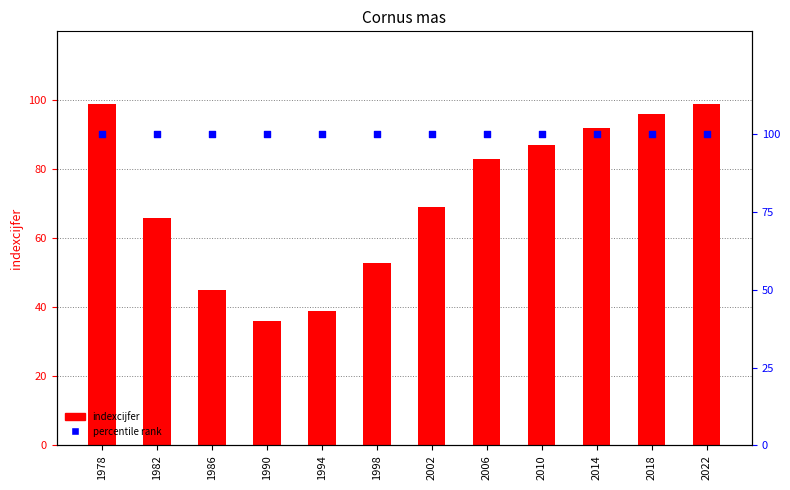

Which series has the largest total across all categories?

percentile rank